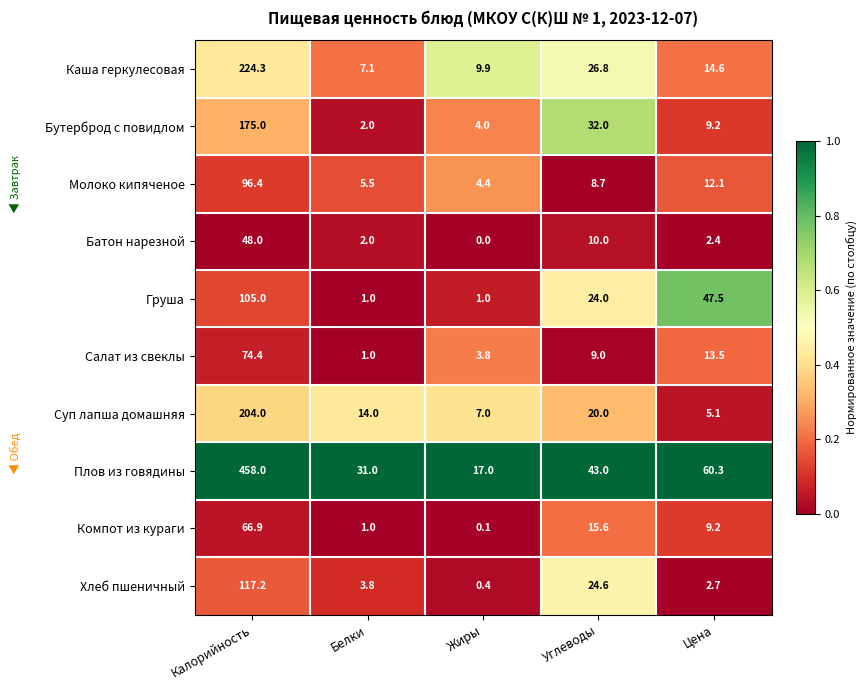

Which series has the largest range (max minus min)?

Плов из говядины